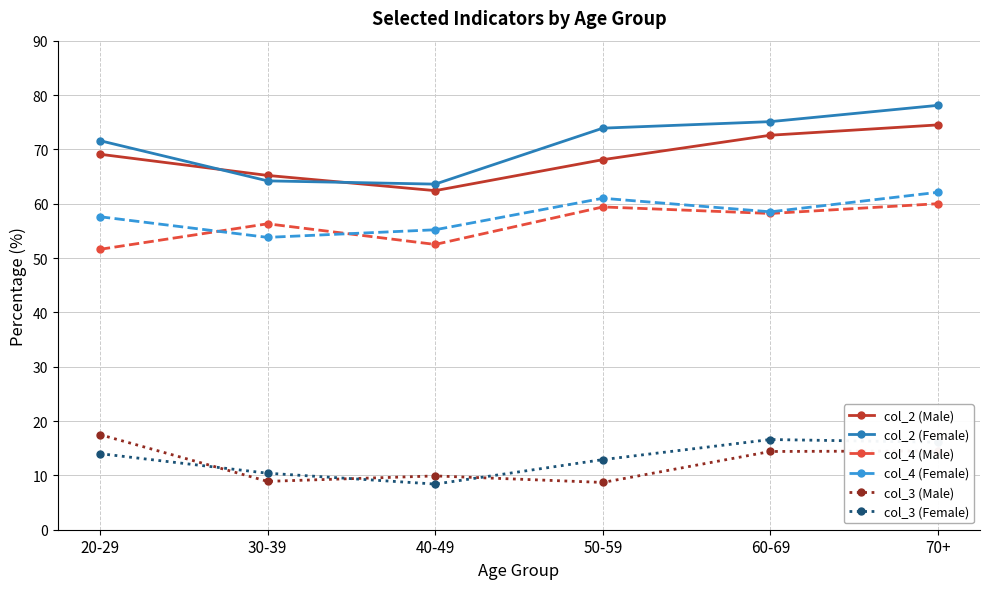

What is the value of the col_4 (Male) point at the 6th from the left?

60.0